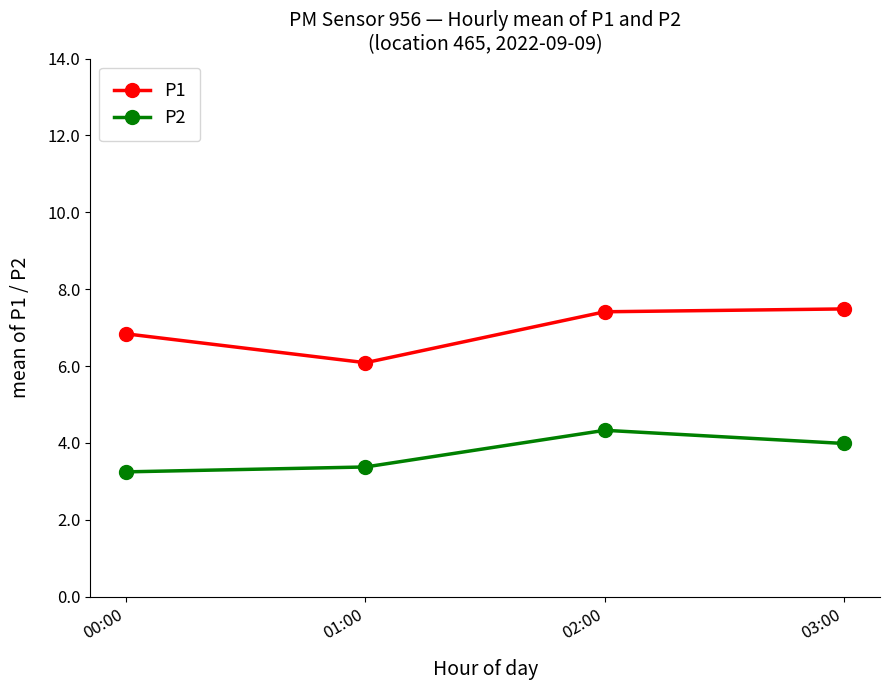

The P1 series shows 9.5 at 01:00. True or false?

False